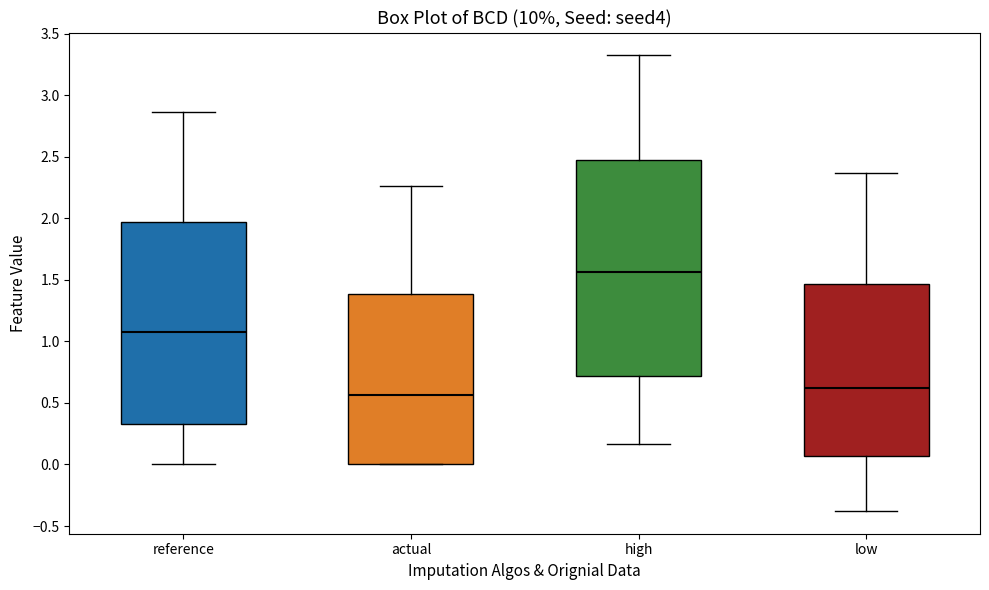

Which box's median line is the lowest?

actual